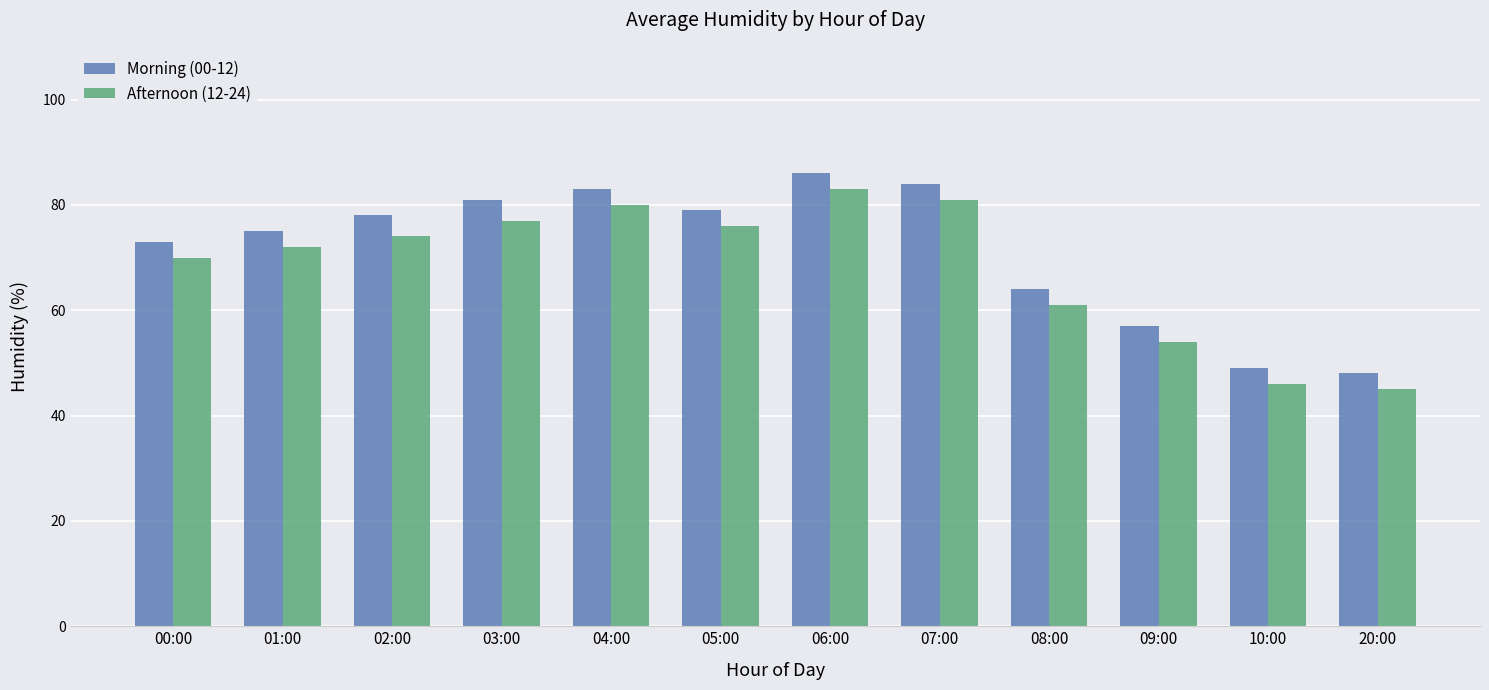

What is the average value of the Afternoon (12-24) series?

68